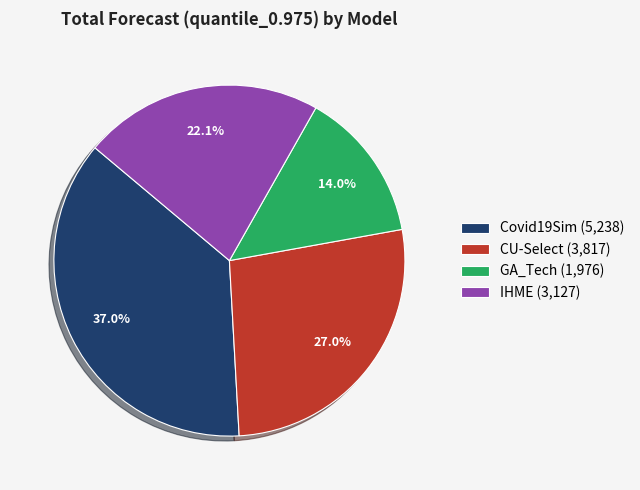

How many slices are in this pie chart?

4